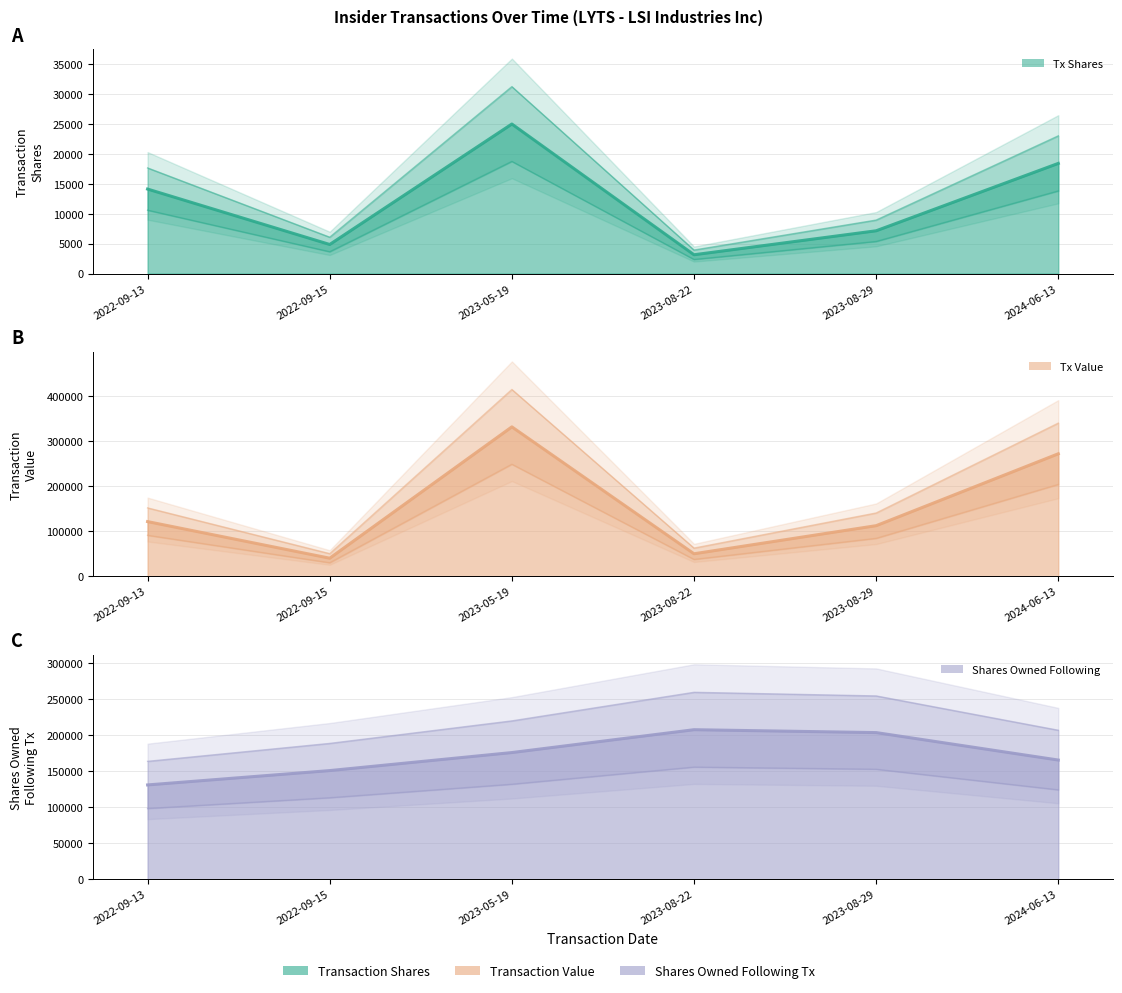

What is the label of the 1st point from the left?

2022-09-13